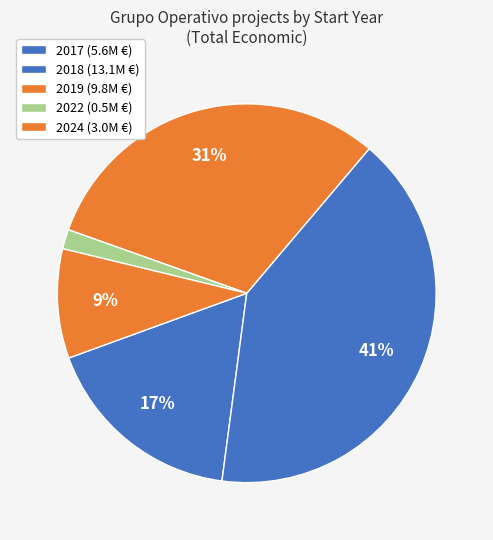

Count the number of slices in the pie.

5